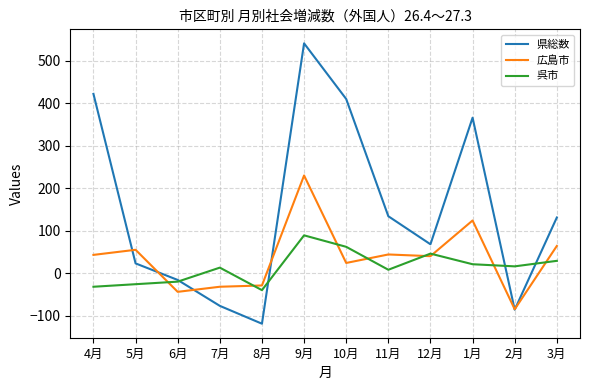

Read the 県総数 value at 8月, to the nearest 10.

-120